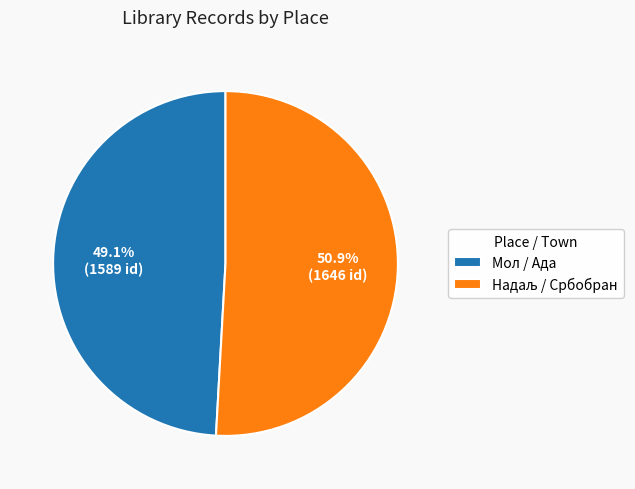

Which slice is the smallest?

Мол / Ада